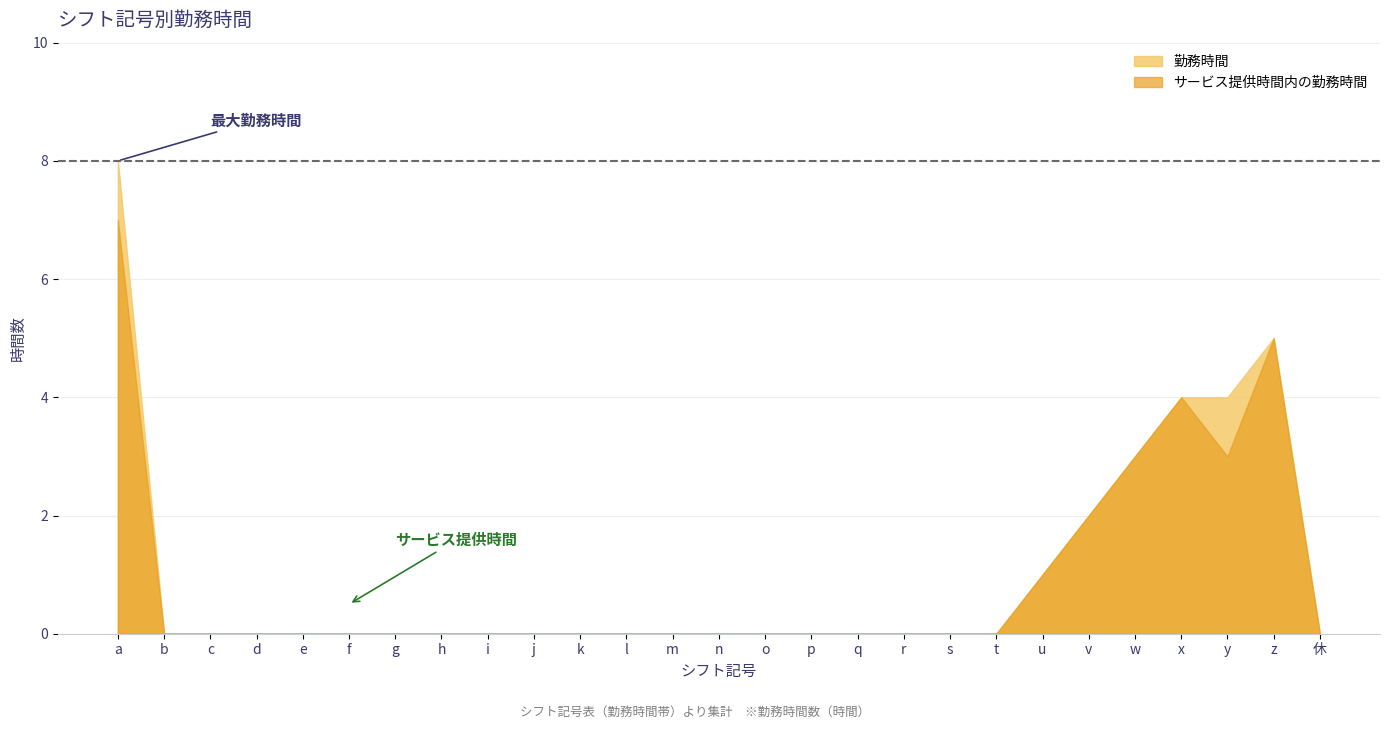

Is the value of 勤務時間 at j greater than the value of サービス提供時間内の勤務時間 at e?

No